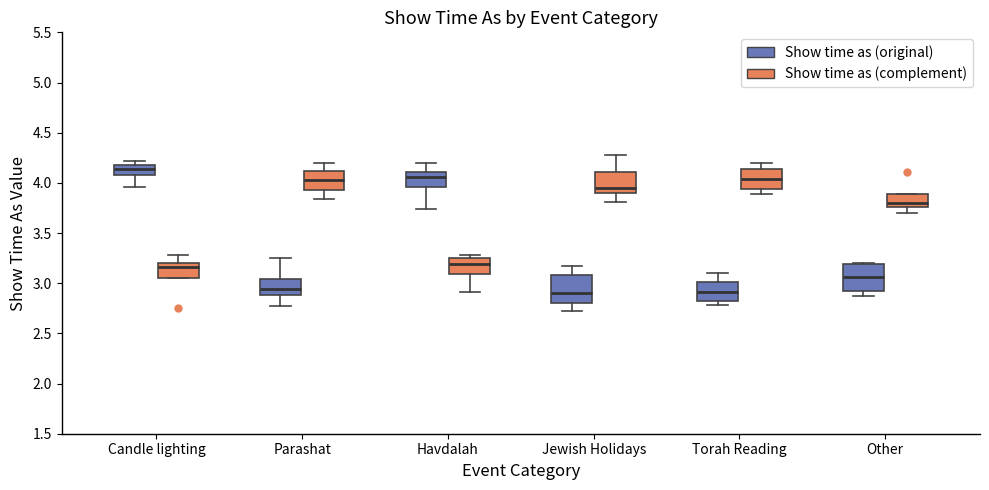

Reading left to right, read every box against the y-axis: the position of its median line, the range the box covers, and the ends of its whiskers. The values are not printed on the chart, so give them approximately, as read against the axis.

Candle lighting (Show time as (original)): median 4.15, box 4.10 to 4.20, whiskers 3.95 to 4.20 (just above the box's upper edge)
Candle lighting (Show time as (complement)): median 3.15, box 3.05 to 3.20, whiskers 3.05 to 3.30
Parashat (Show time as (original)): median 2.95, box 2.90 to 3.05, whiskers 2.80 to 3.25
Parashat (Show time as (complement)): median 4.05, box 3.95 to 4.10, whiskers 3.85 to 4.20
Havdalah (Show time as (original)): median 4.05, box 3.95 to 4.10, whiskers 3.75 to 4.20
Havdalah (Show time as (complement)): median 3.20, box 3.10 to 3.25, whiskers 2.90 to 3.30
Jewish Holidays (Show time as (original)): median 2.90, box 2.80 to 3.10, whiskers 2.75 to 3.15
Jewish Holidays (Show time as (complement)): median 3.95, box 3.90 to 4.10, whiskers 3.80 to 4.30
Torah Reading (Show time as (original)): median 2.90, box 2.80 to 3.00, whiskers 2.80 (just below the box's lower edge) to 3.10
Torah Reading (Show time as (complement)): median 4.05, box 3.95 to 4.15, whiskers 3.90 to 4.20
Other (Show time as (original)): median 3.05, box 2.90 to 3.20, whiskers 2.85 to 3.20
Other (Show time as (complement)): median 3.80, box 3.75 to 3.90, whiskers 3.70 to 3.90